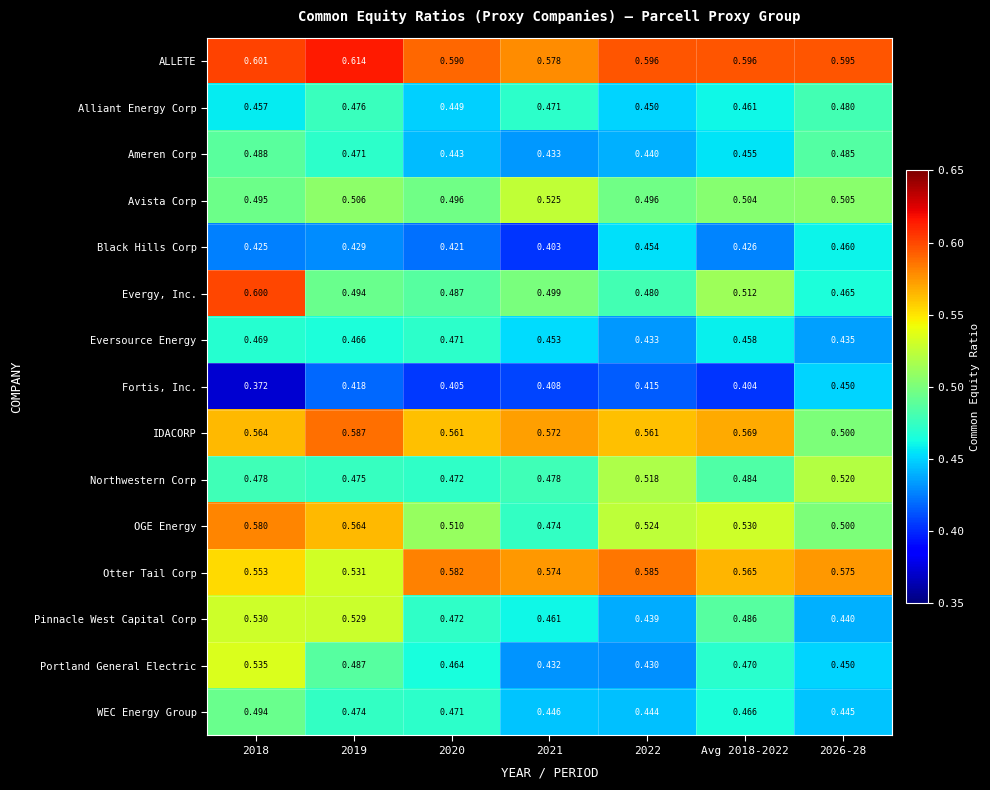

Which series has the widest spread of values?

Evergy, Inc.